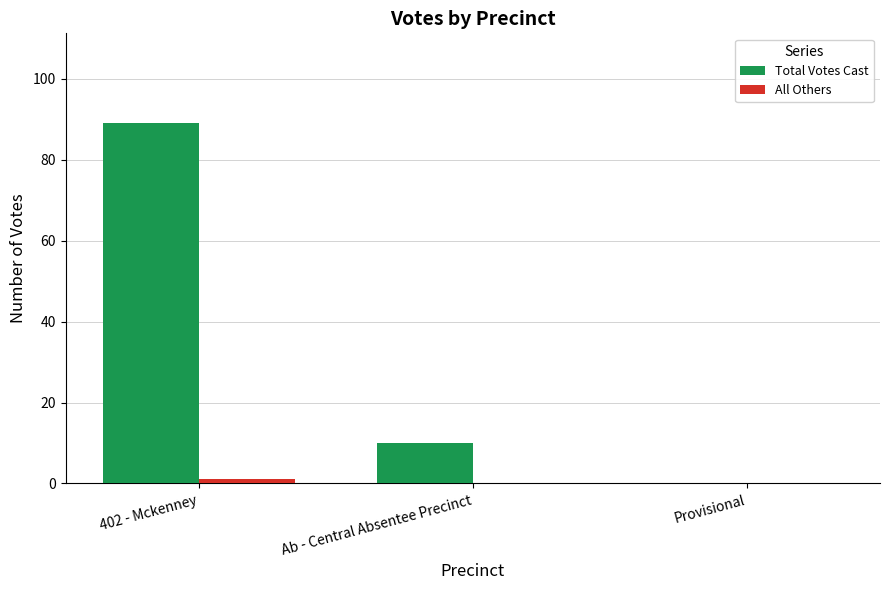

The Total Votes Cast series shows 147 at 402 - Mckenney. True or false?

False